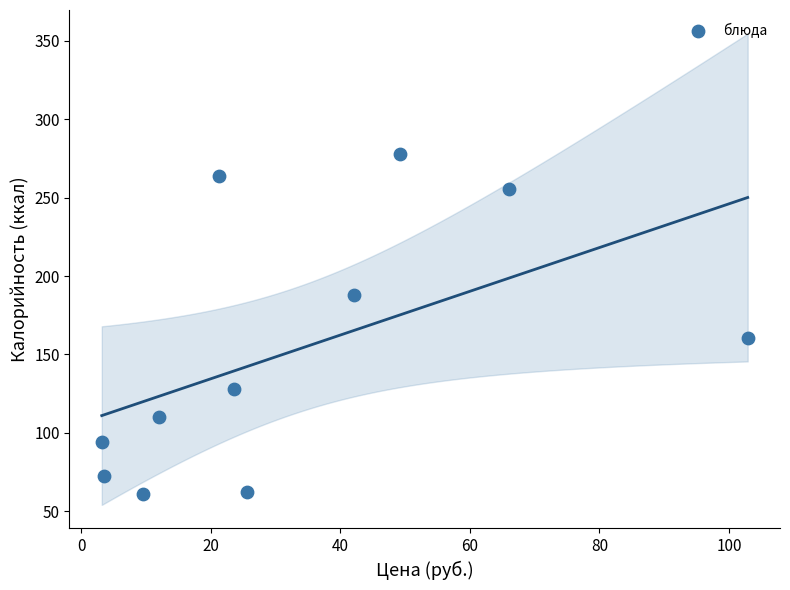

What Y value in the scatter plot is closest to 169?

160.5